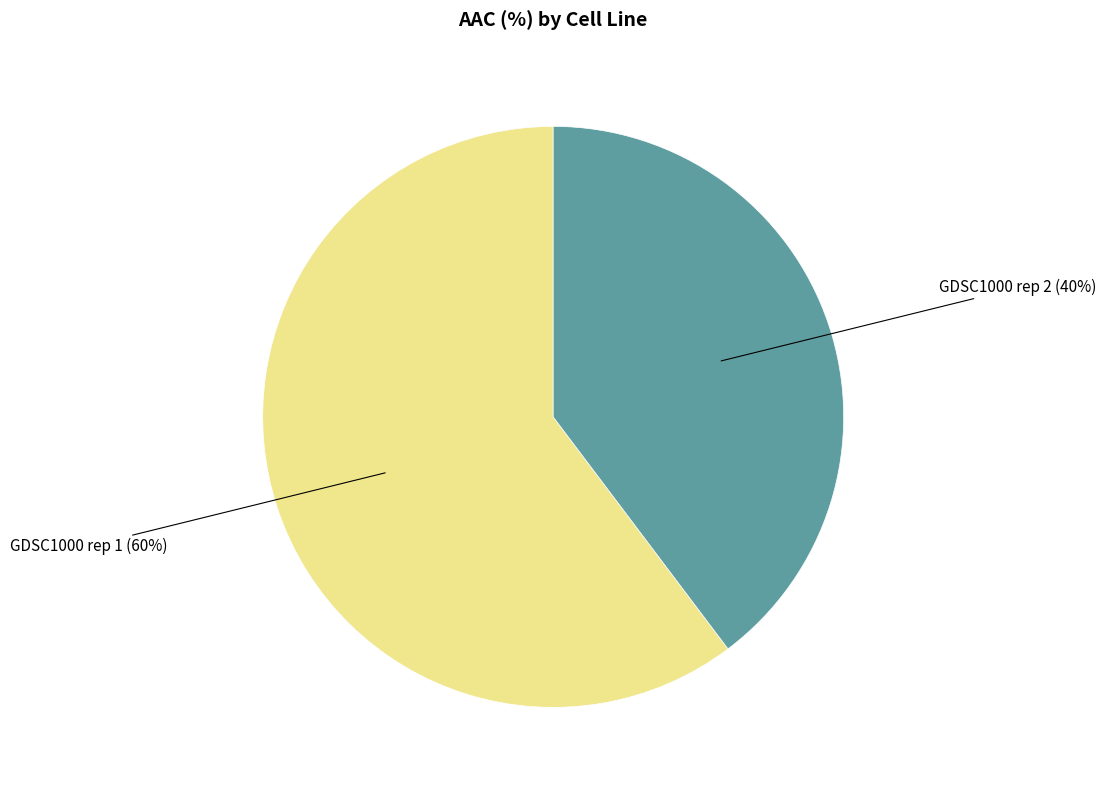

To the nearest percent, what is the average slice percentage?

50%